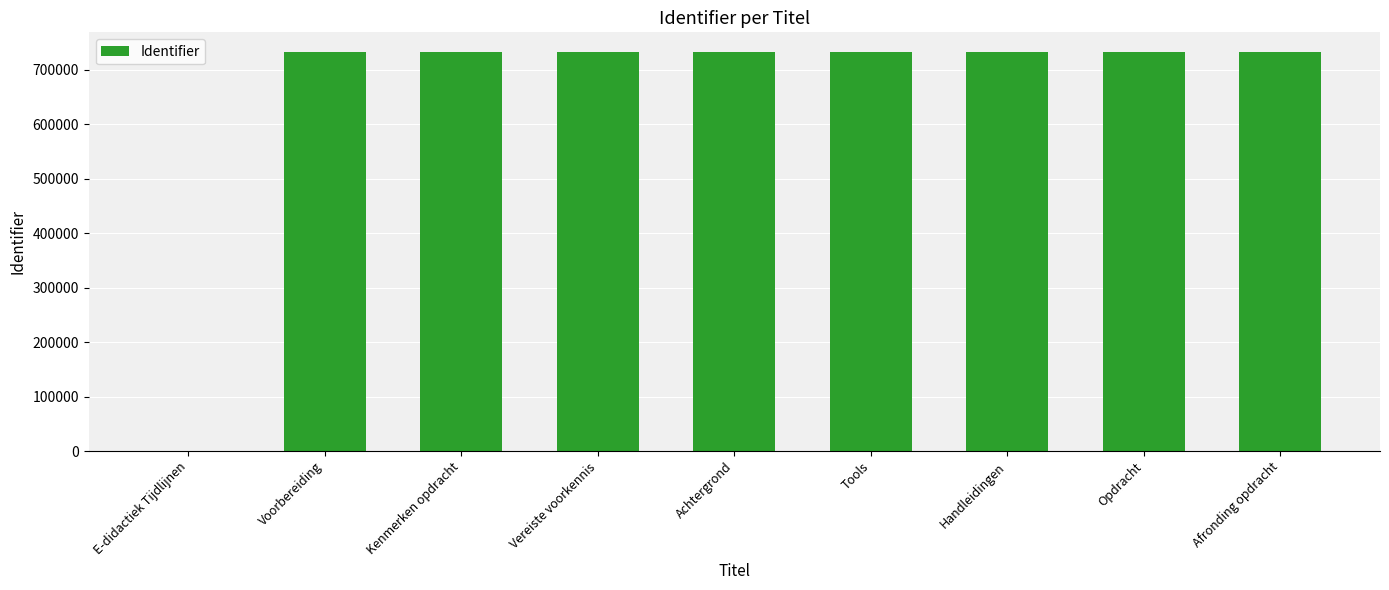

Is it true that the value at Tools is 1285312?

False